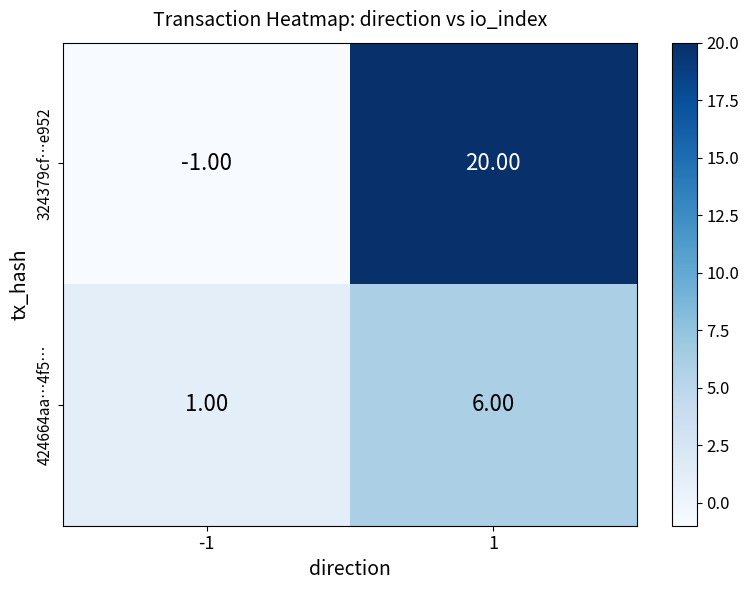

What is the sum of the 324379cf…e952 values at -1 and 1?

19